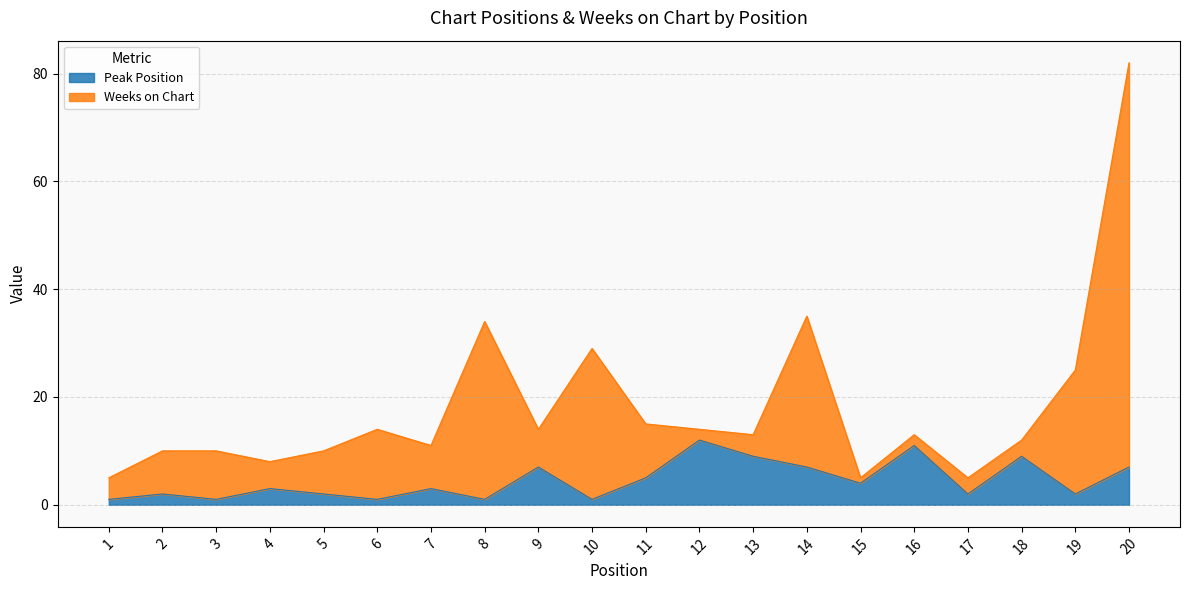

Where does the data first go above 3?

9